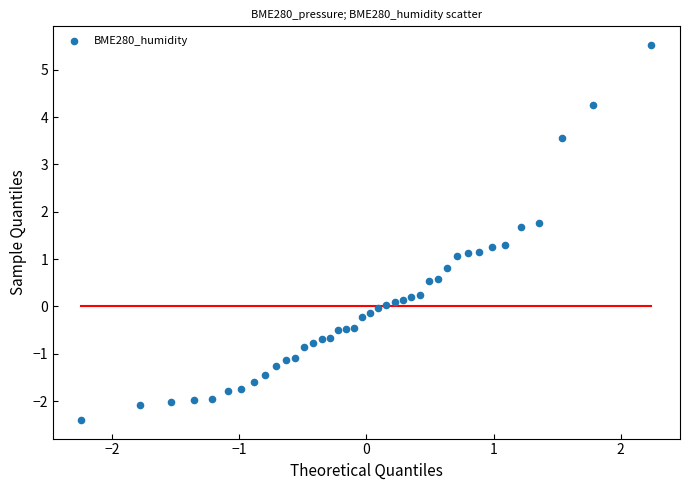

What is the range of Y values (max minus min)?

7.9